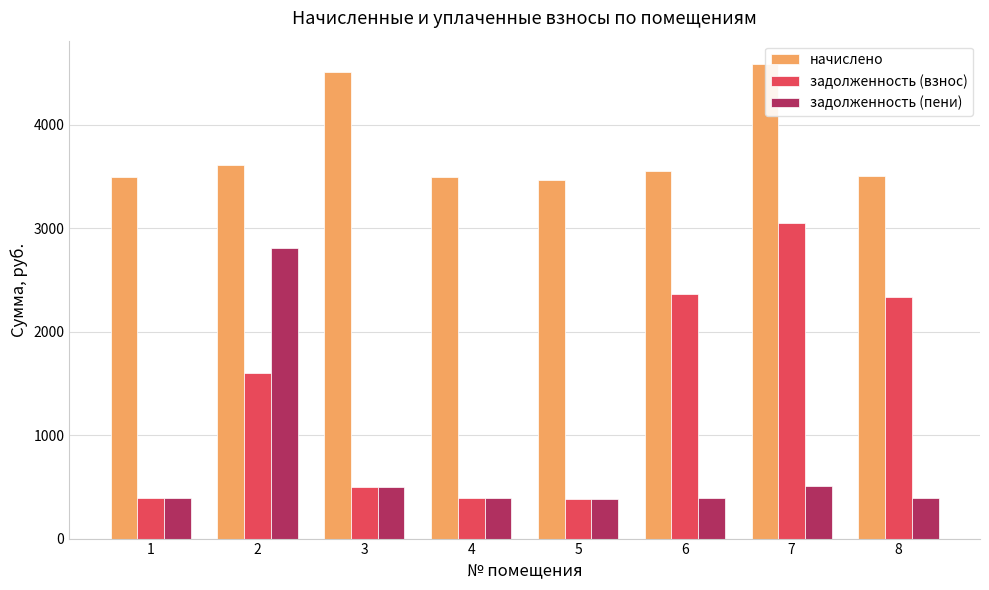

What is the sum of the задолженность (пени) values at 1 and 3?

889.3